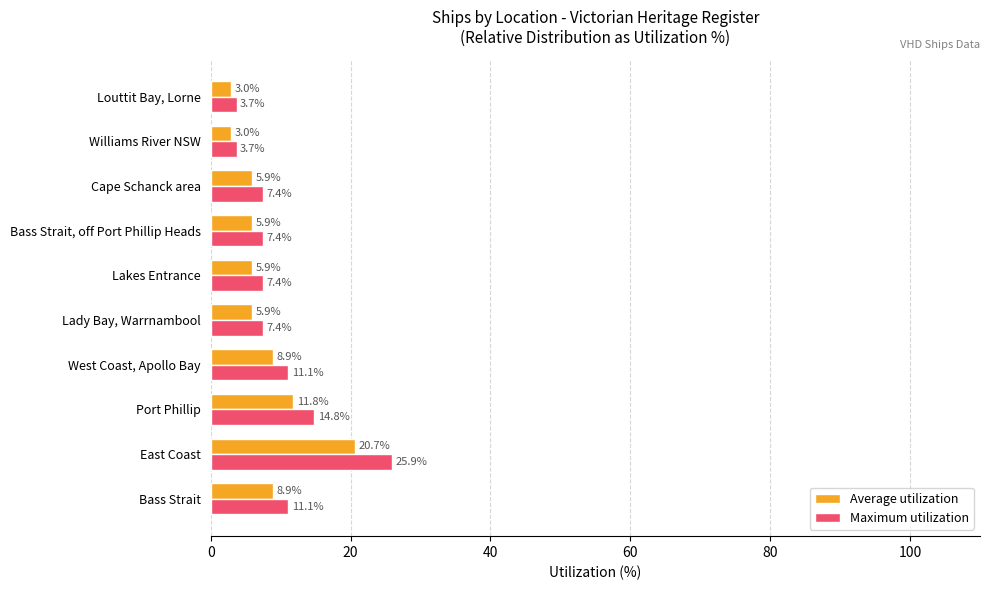

Which series has the widest spread of values?

Maximum utilization